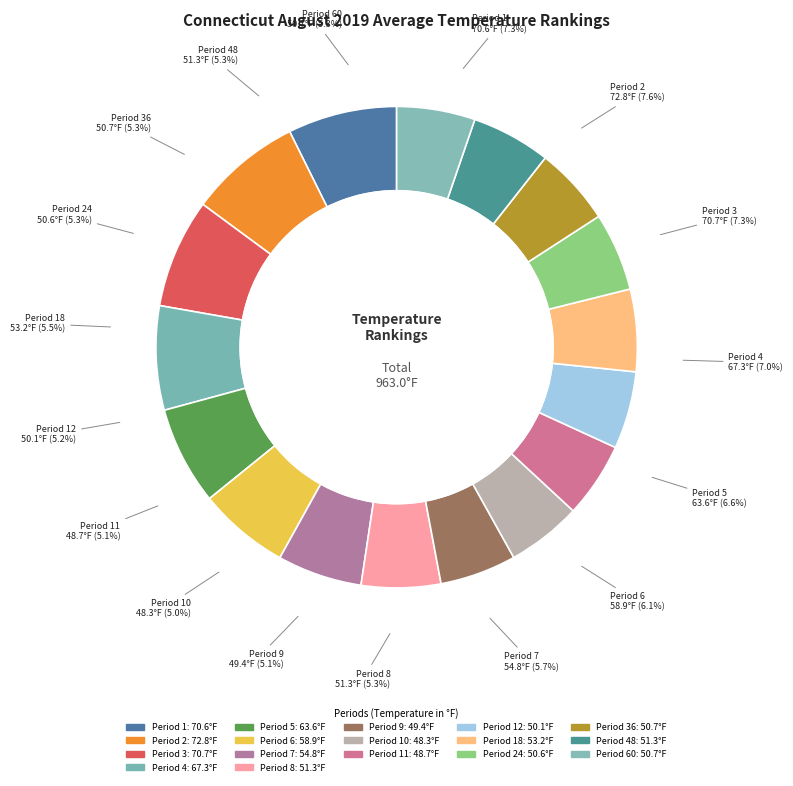

Is it true that 2 is 1% of the pie?

False